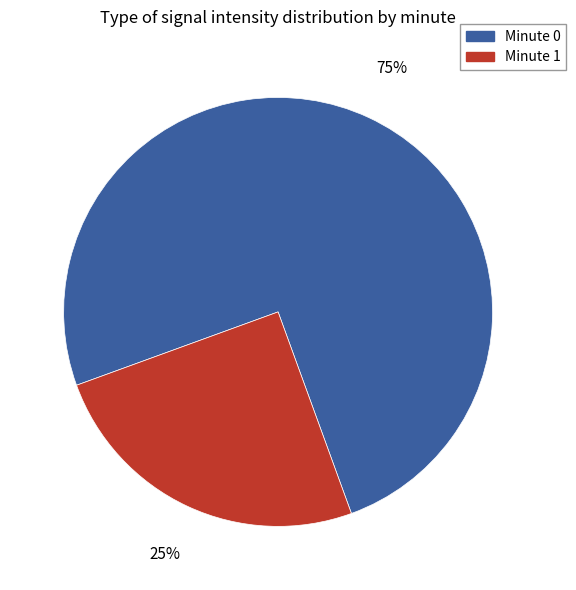

Does any single category account for the majority?

Yes